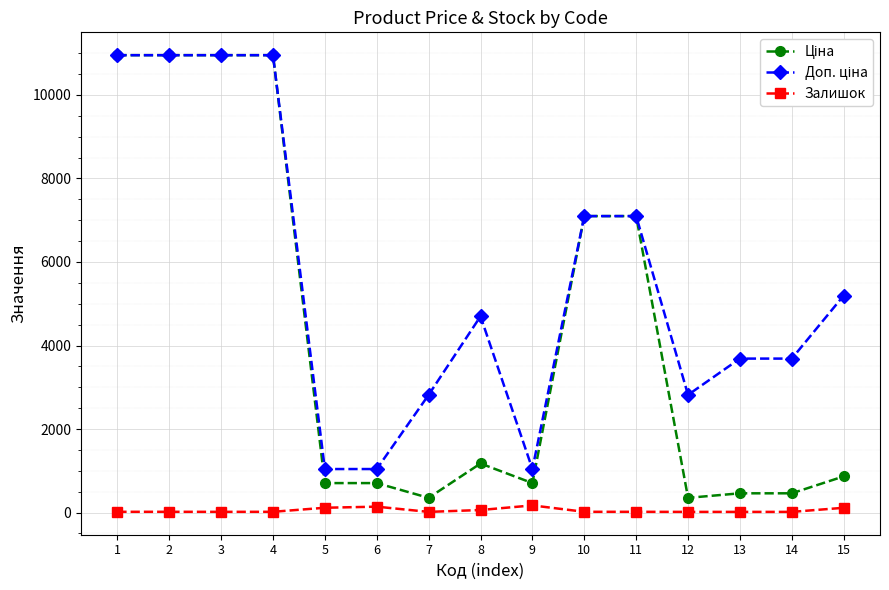

What is the maximum value shown in the chart?

10952.0